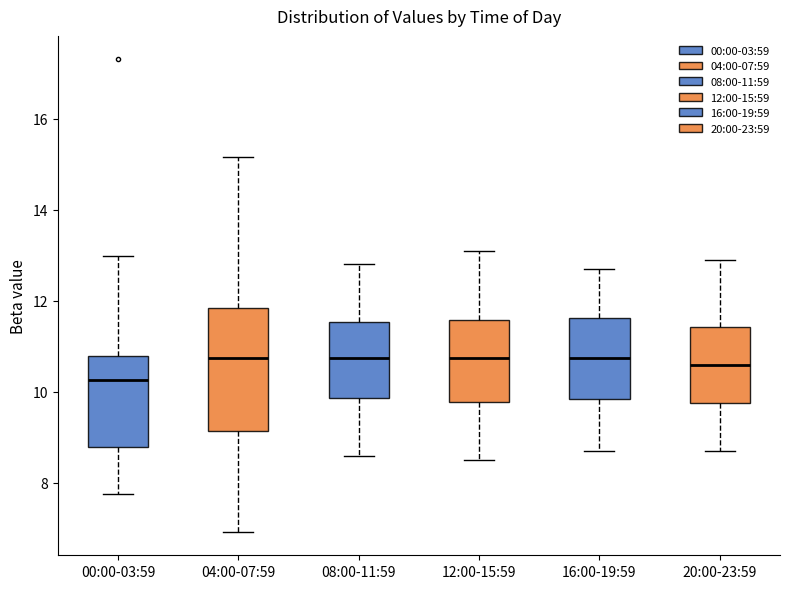

Where does the lower whisker of the box for 04:00-07:59 end on the y-axis? The values are not printed on the chart, so give them approximately, as read against the axis.

7.0